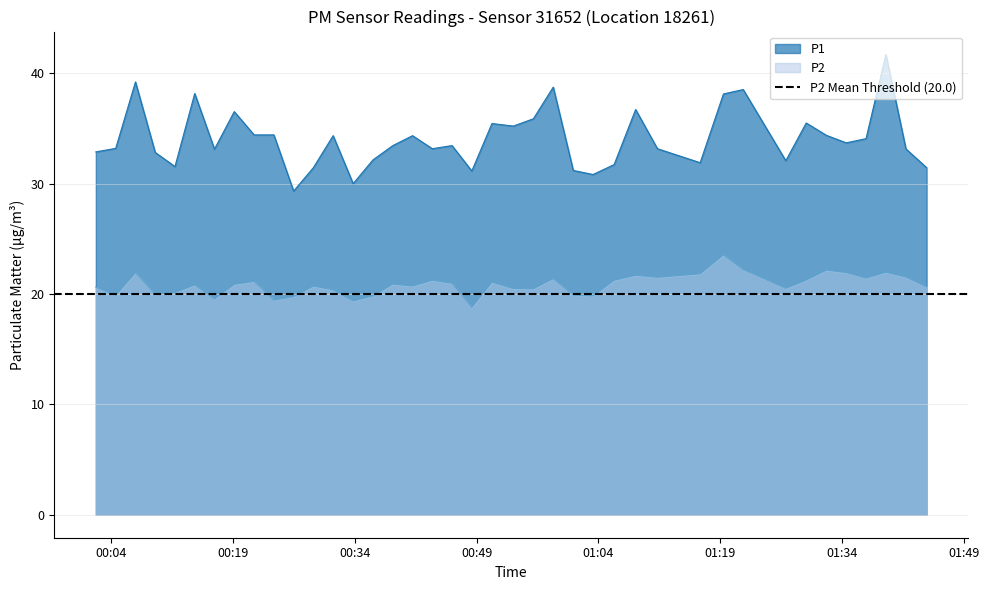

True or false: P2 and P1 cross at least once.

False